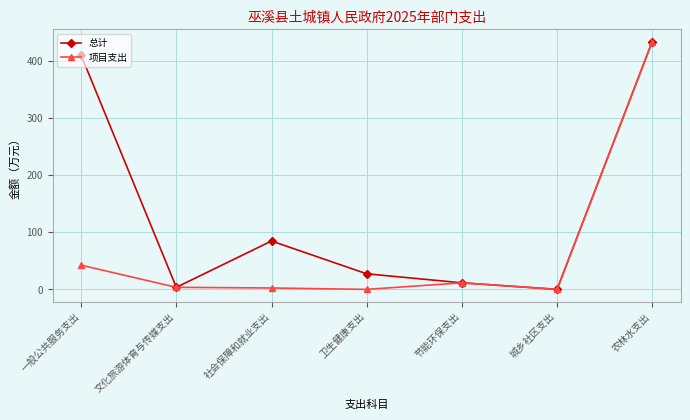

At how many categories does at least one series exceed 241?

2